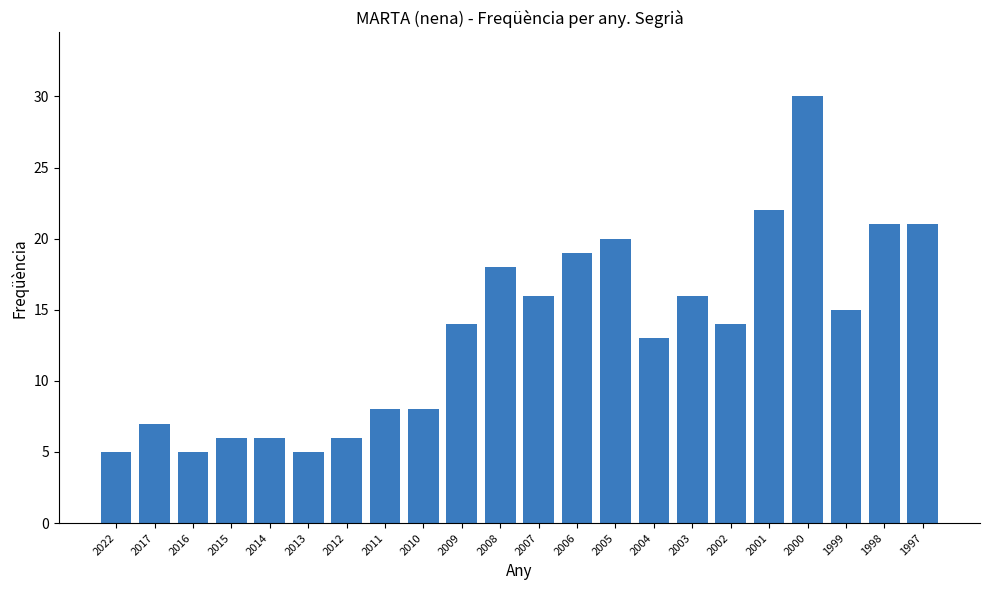

At which category does the chart reach its peak across all series?

2000